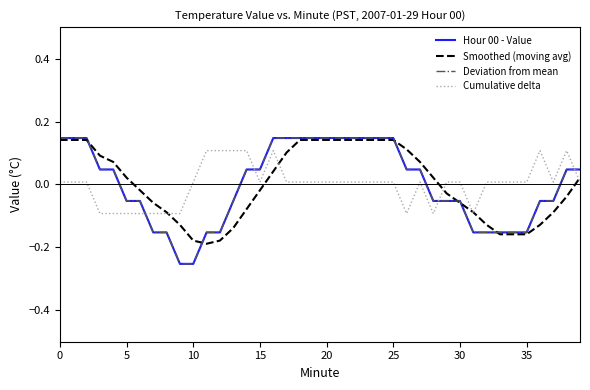

Where do Deviation from mean and Cumulative delta first cross each other?

30 and 35